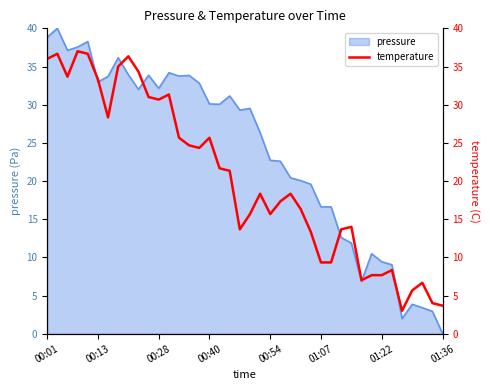

The value of pressure at 00:40 is 30.1. True or false?

True